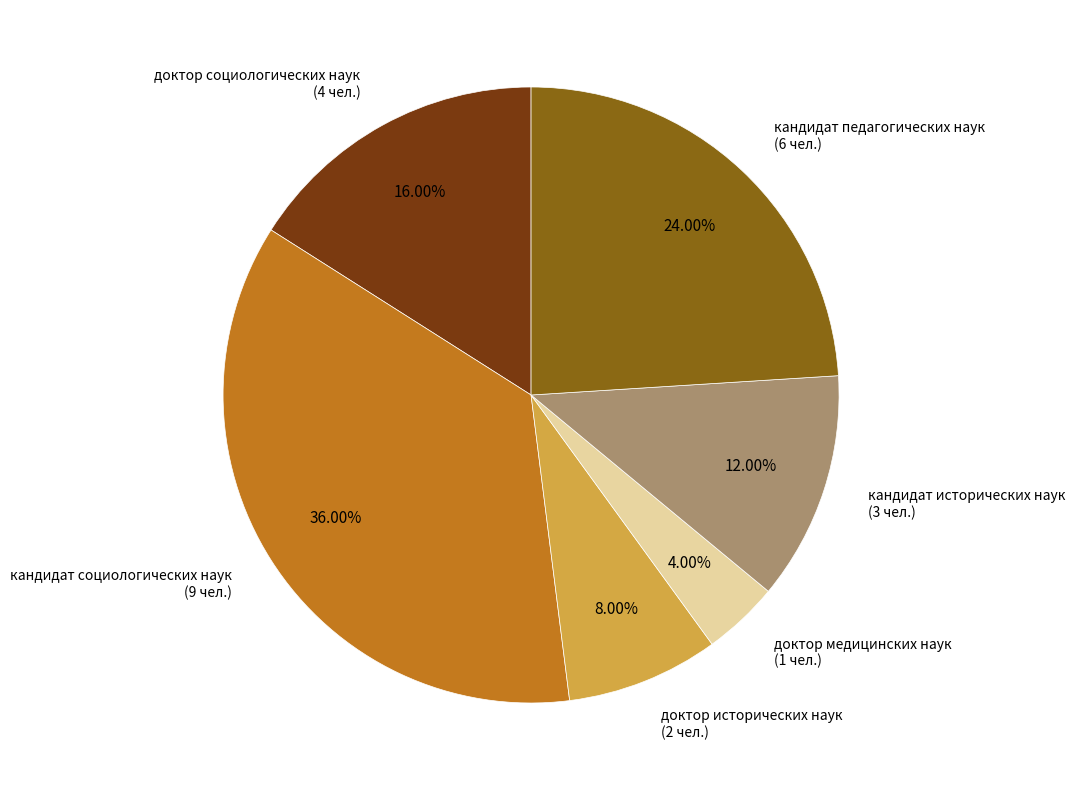

How much of the chart is everything except доктор медицинских наук?

96.0%